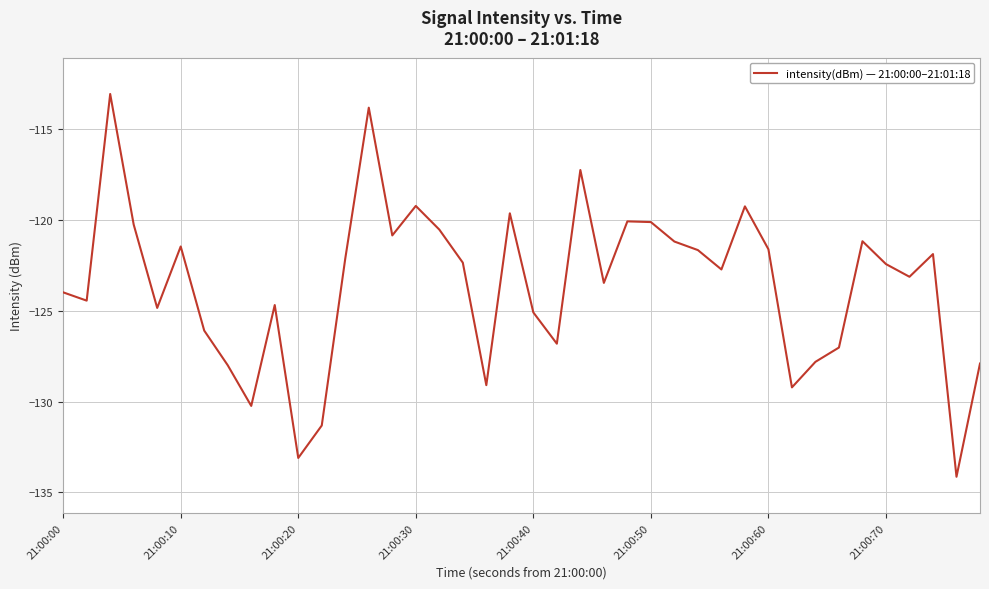

True or false: there are more than 0 points higher than both neighbors.

True